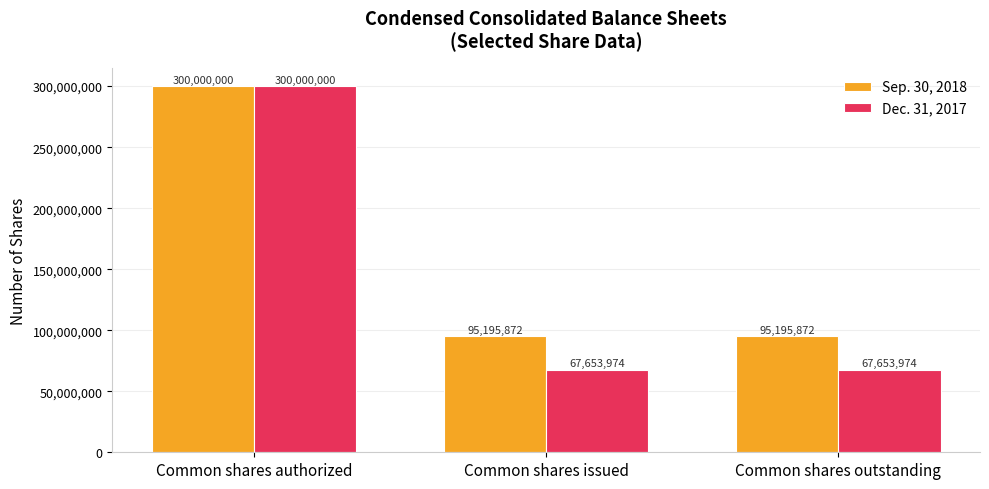

What position from the right is Common shares issued?

2